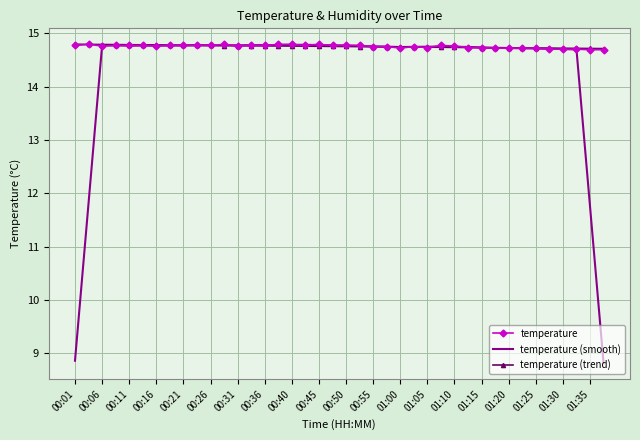

What is the lowest value of the temperature (smooth) series?

8.8